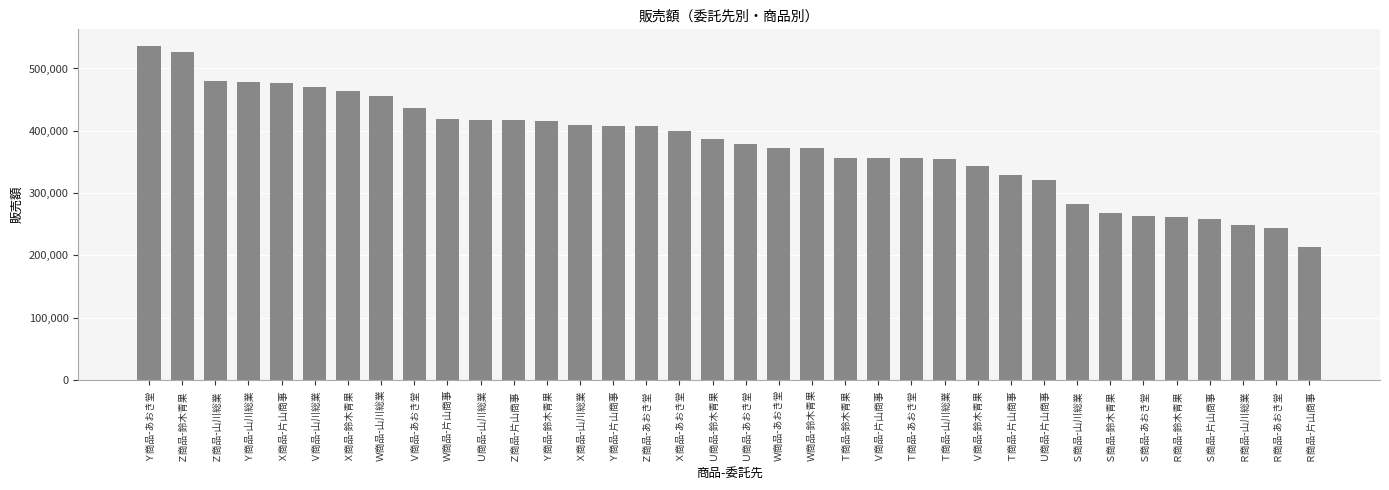

Count the number of categories in the chart.

36